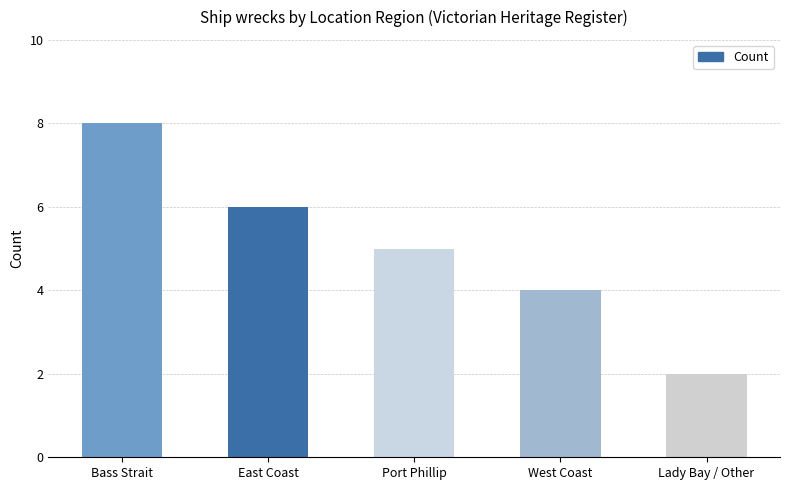

Count the values in the range 4 to 6.

3